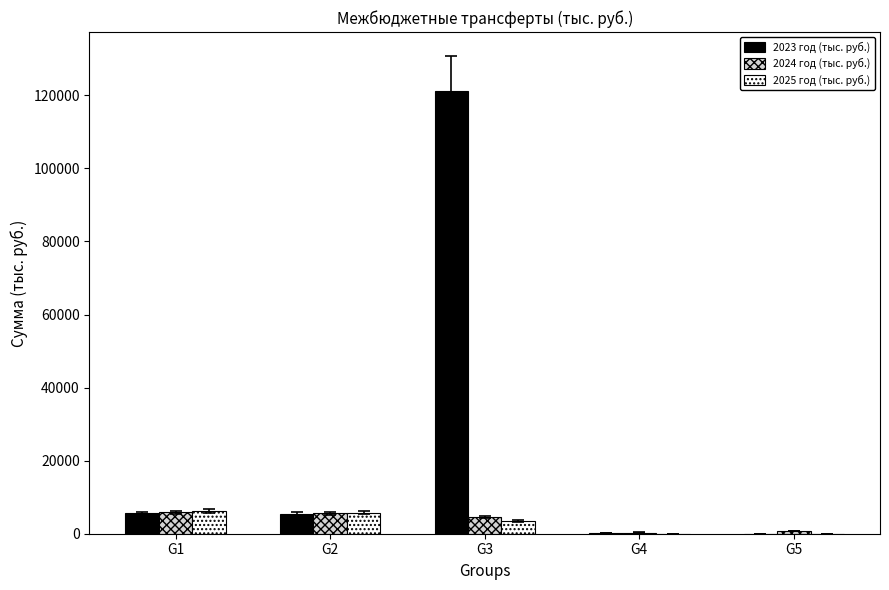

Which label corresponds to the largest value in the chart?

G3